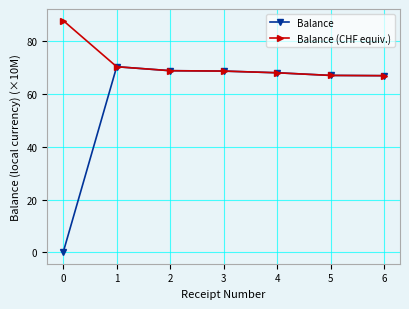

What is the value of the Balance point at the 7th from the left?

66.9